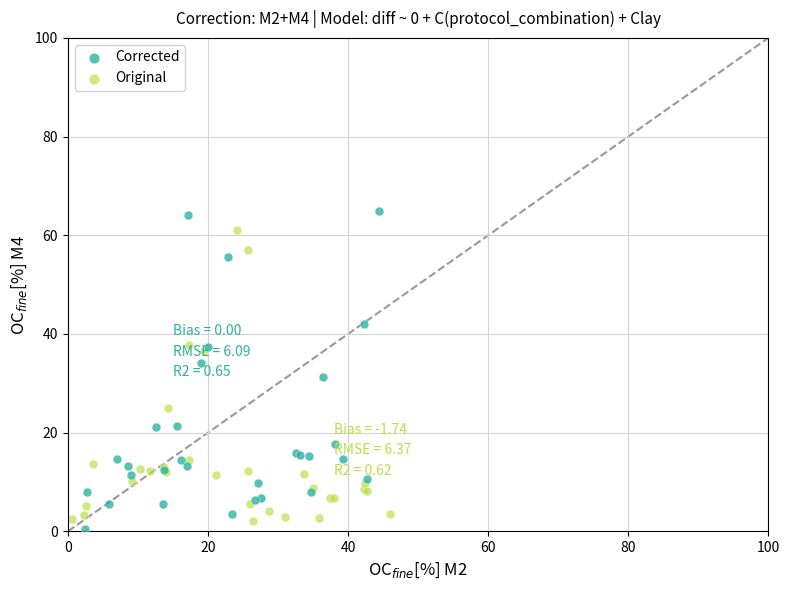

Which series reaches the maximum Y coordinate?

Corrected